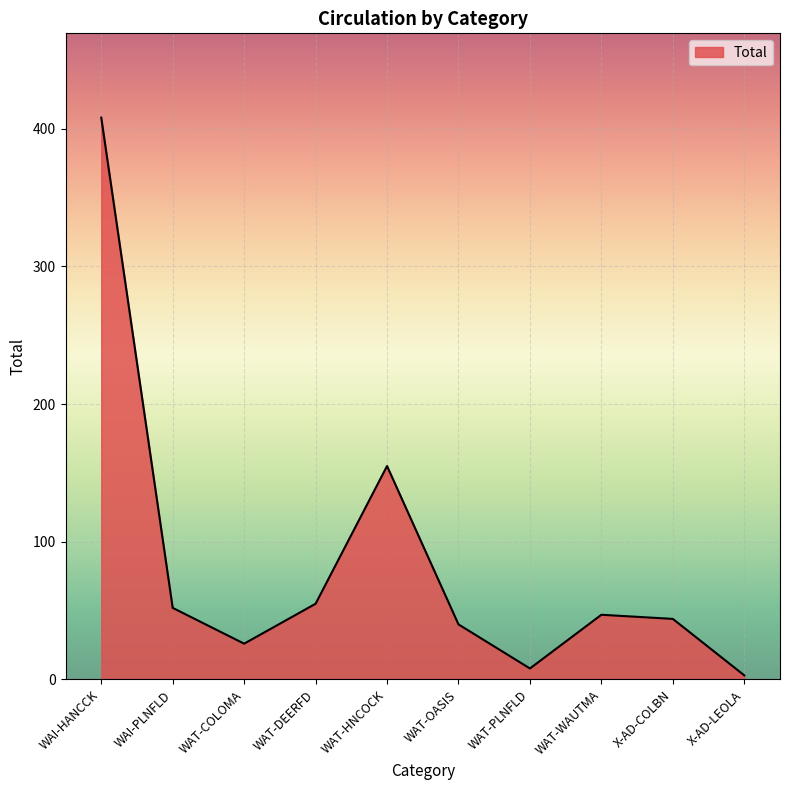

The chart shows a value of 40 at WAT-OASIS. True or false?

True